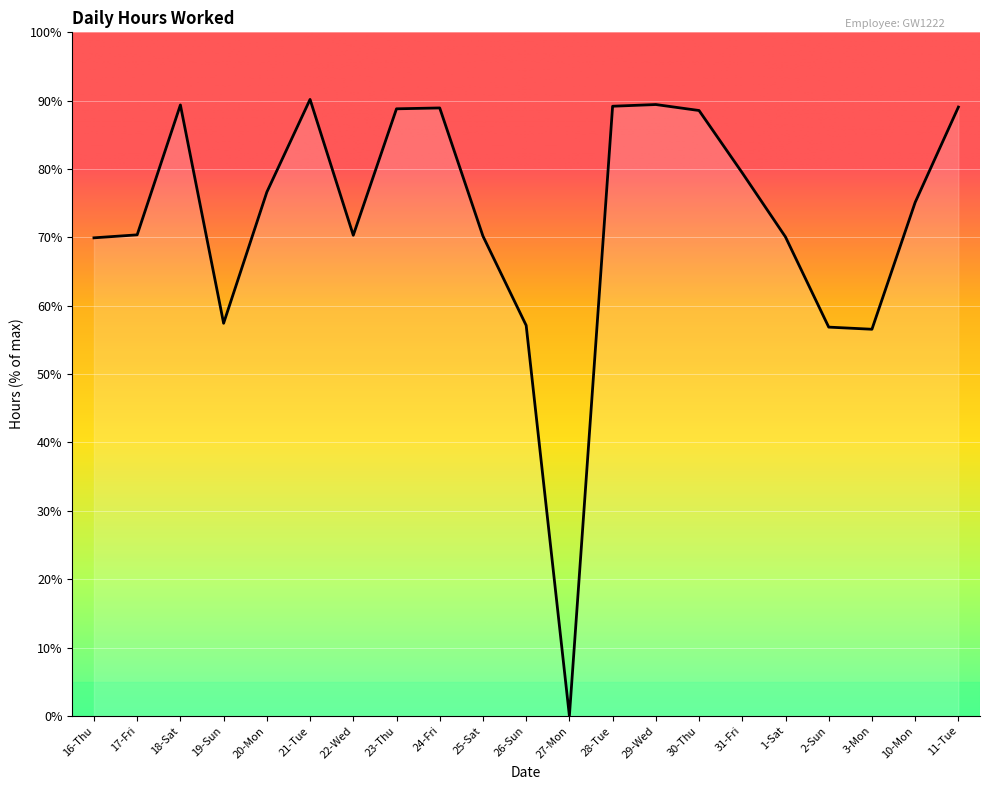

True or false: there are more than 1 points higher than both neighbors.

True